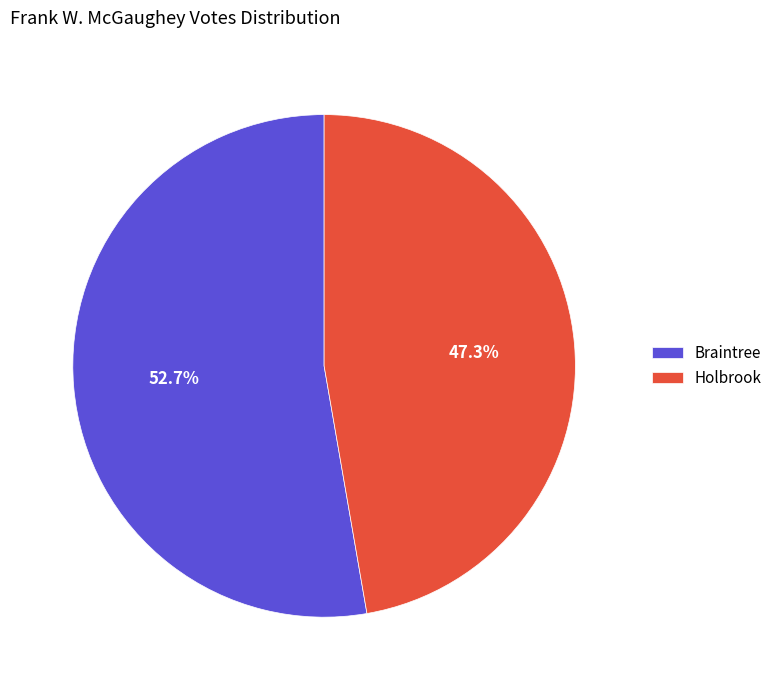

To the nearest percent, what is the average slice percentage?

50%